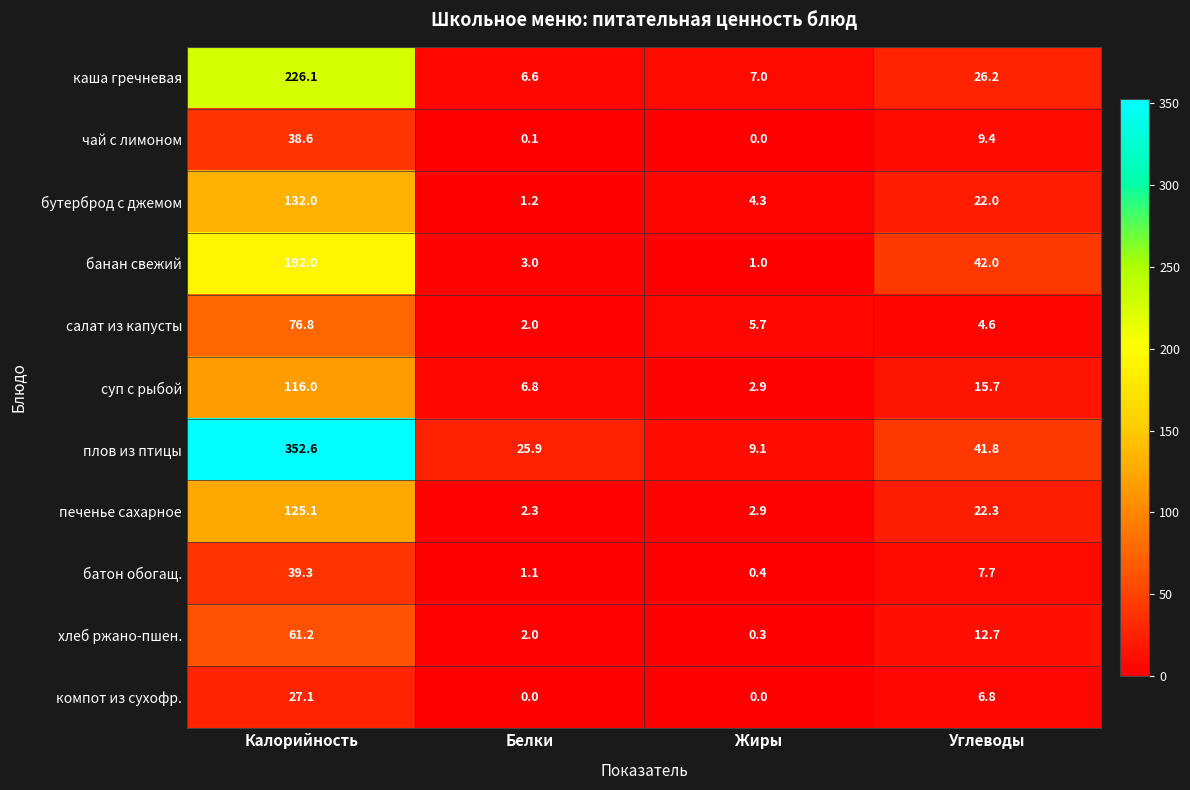

At which label does хлеб ржано-пшен. first exceed 12?

Калорийность